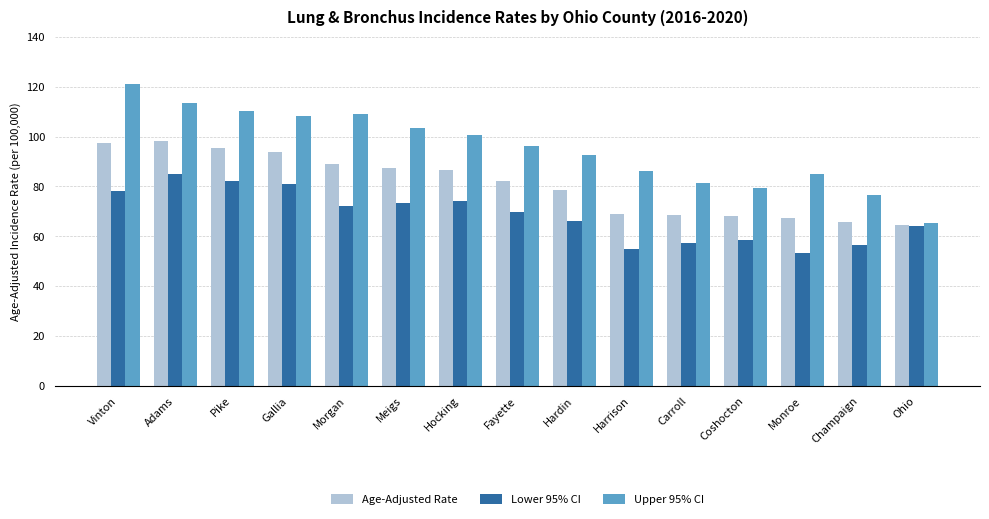

What is the average value of the Age-Adjusted Rate series?

80.9